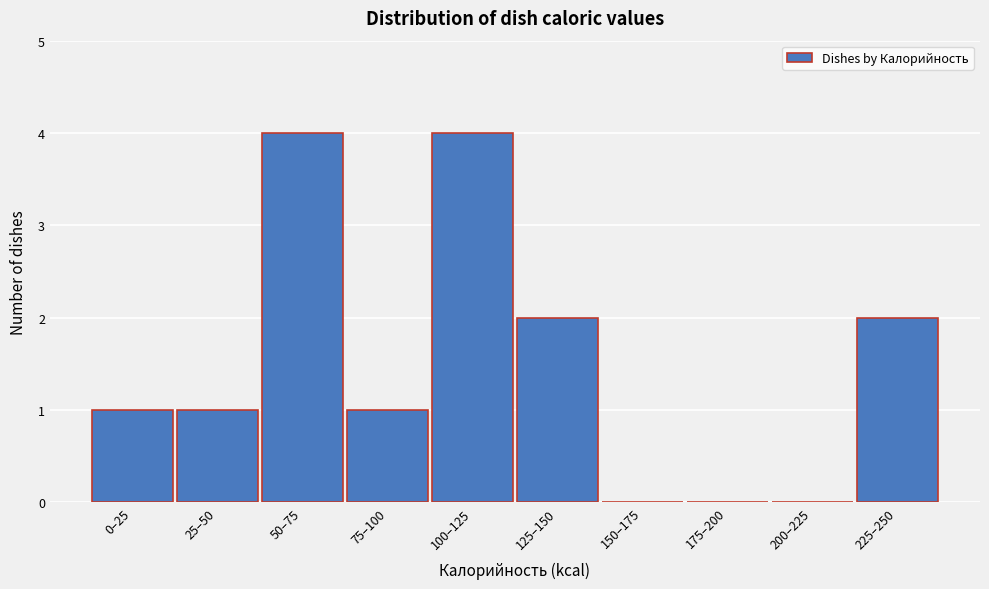

Is it true that the value at 225–250 is 2?

True